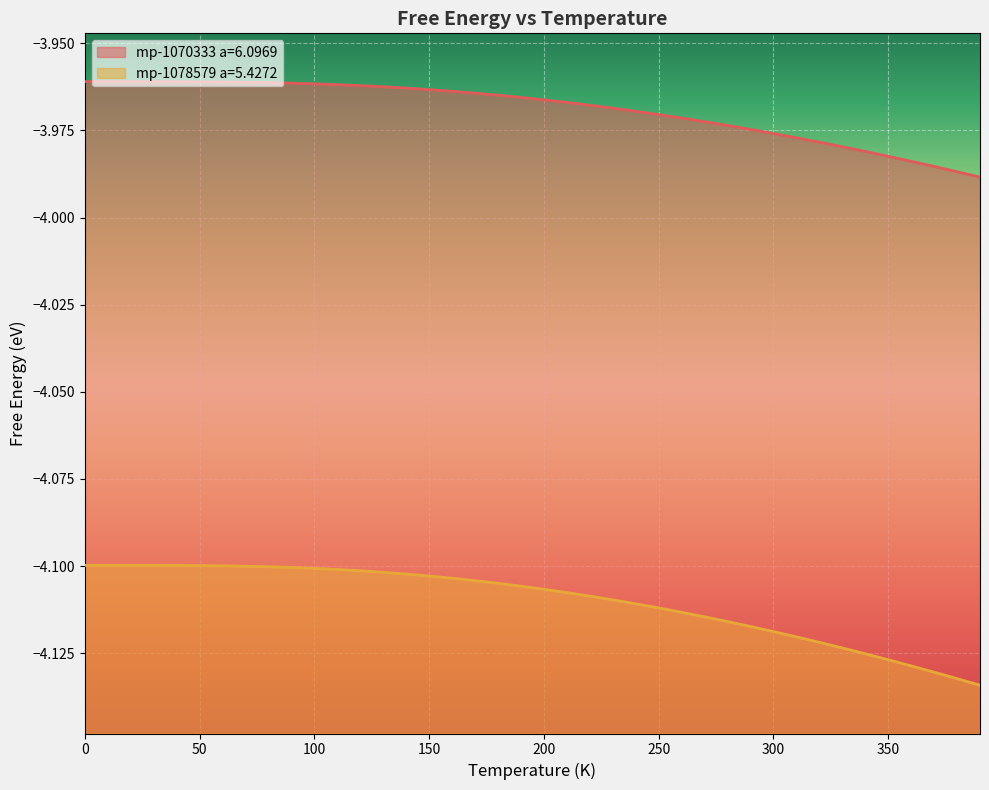

How many distinct data groups are displayed?

2